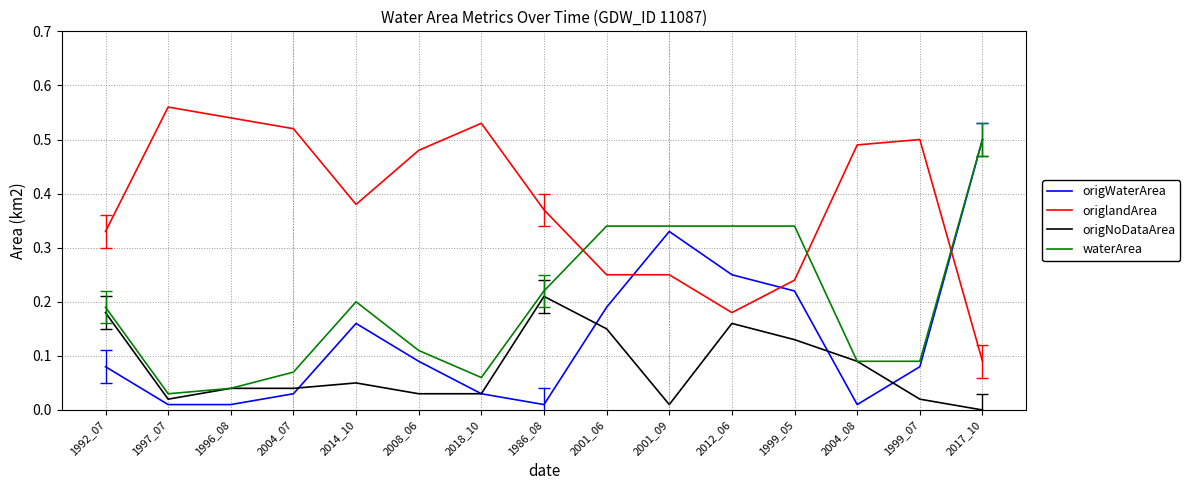

After their last crossing, which series has the higher values: origlandArea or origWaterArea?

origWaterArea